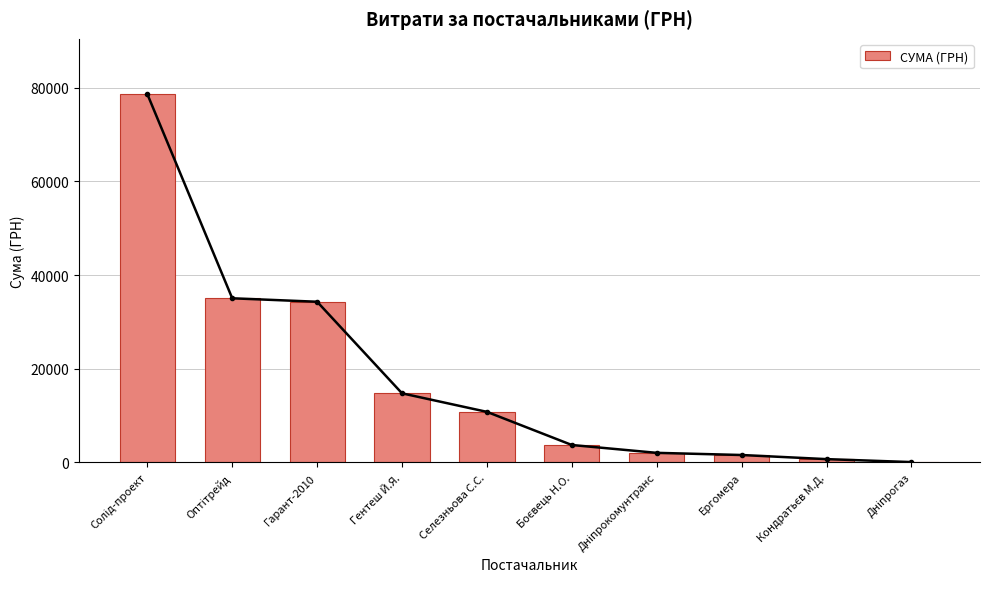

What is the difference between the maximum and minimum values?

78515.0